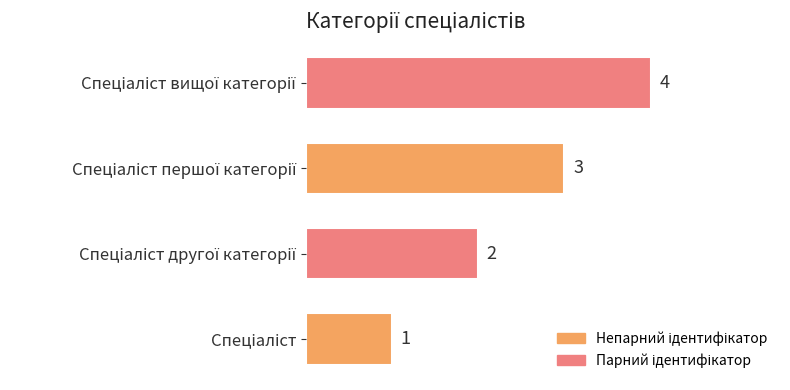

What is the difference between the maximum and minimum values?

3